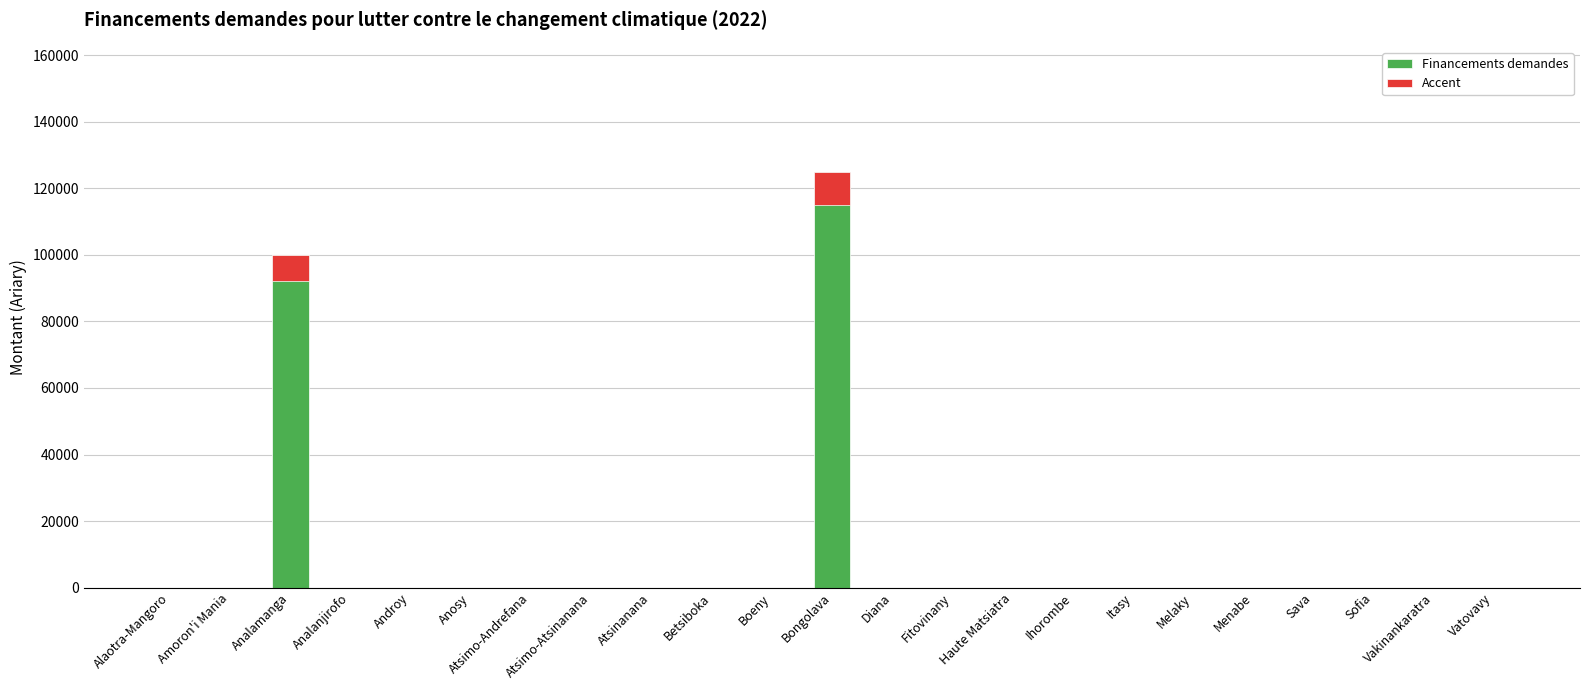

Is it true that Financements demandes equals 0 at Boeny?

True